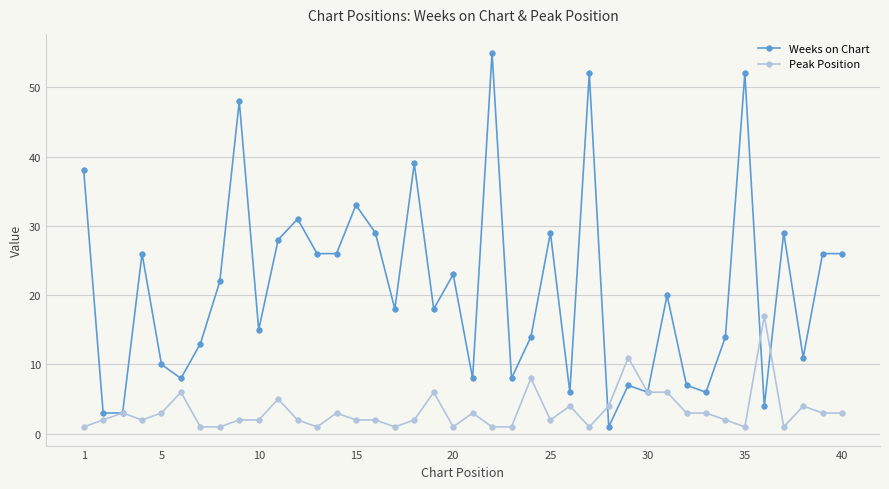

Is this an area chart (filled region under the line)?

No